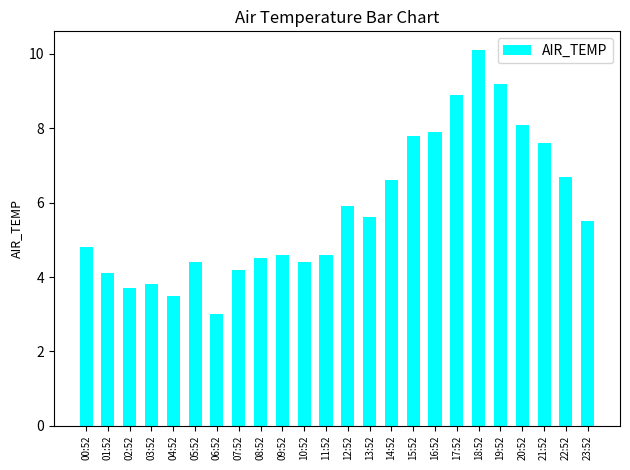

What is the difference between the maximum and minimum values?

7.1